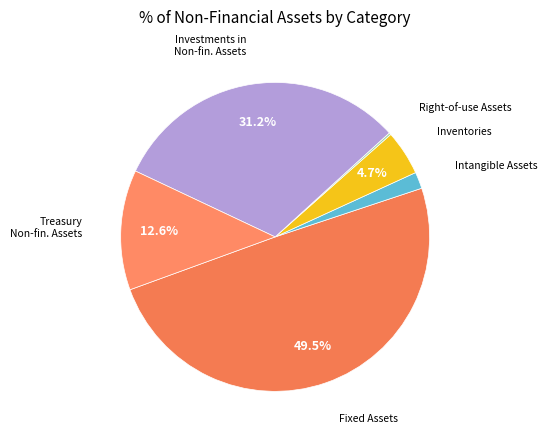

Does any single category account for the majority?

No